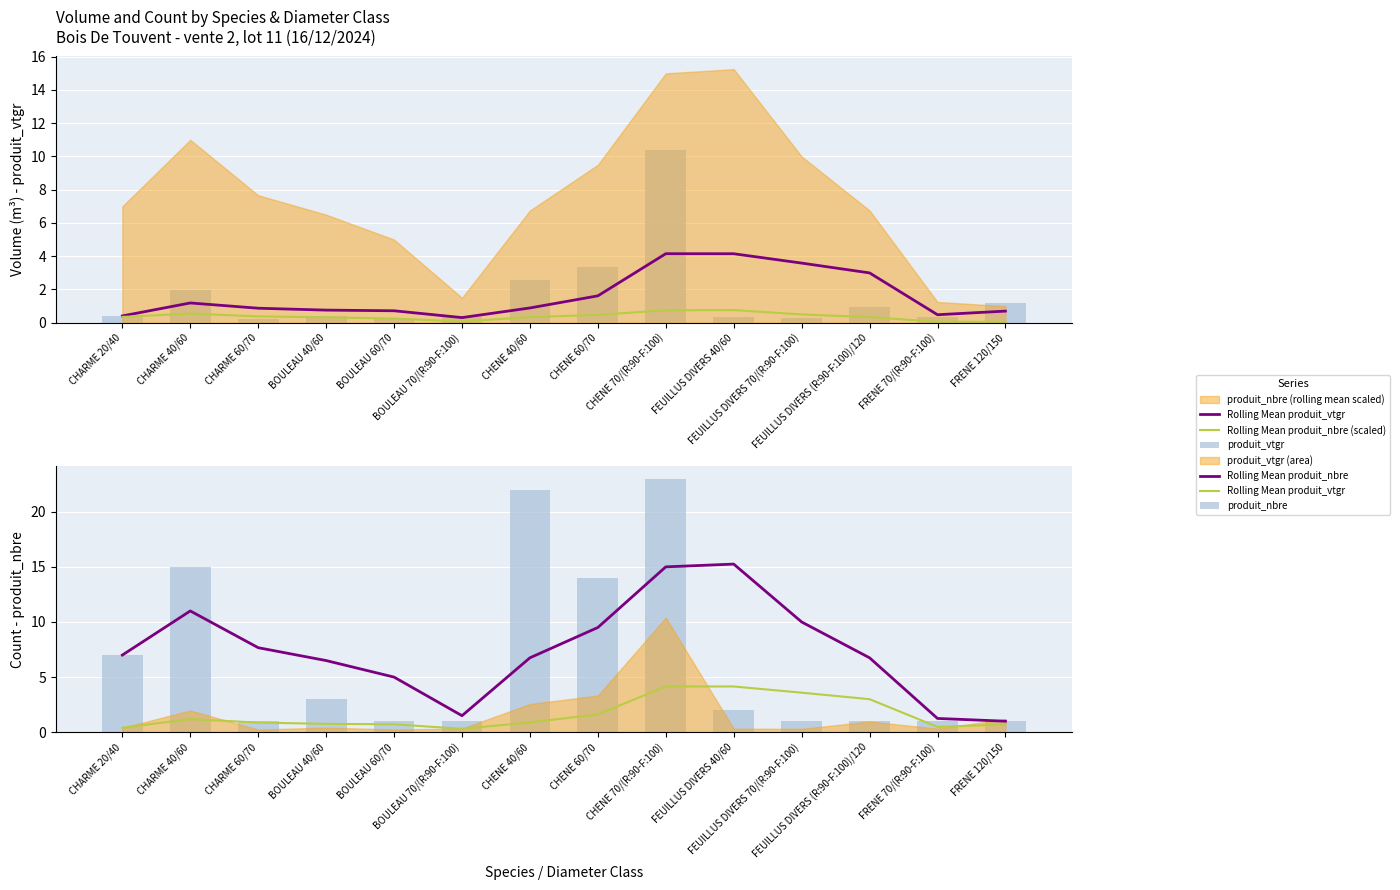

What is the value of the Rolling Mean produit_vtgr bar at the 6th from the left?

0.3